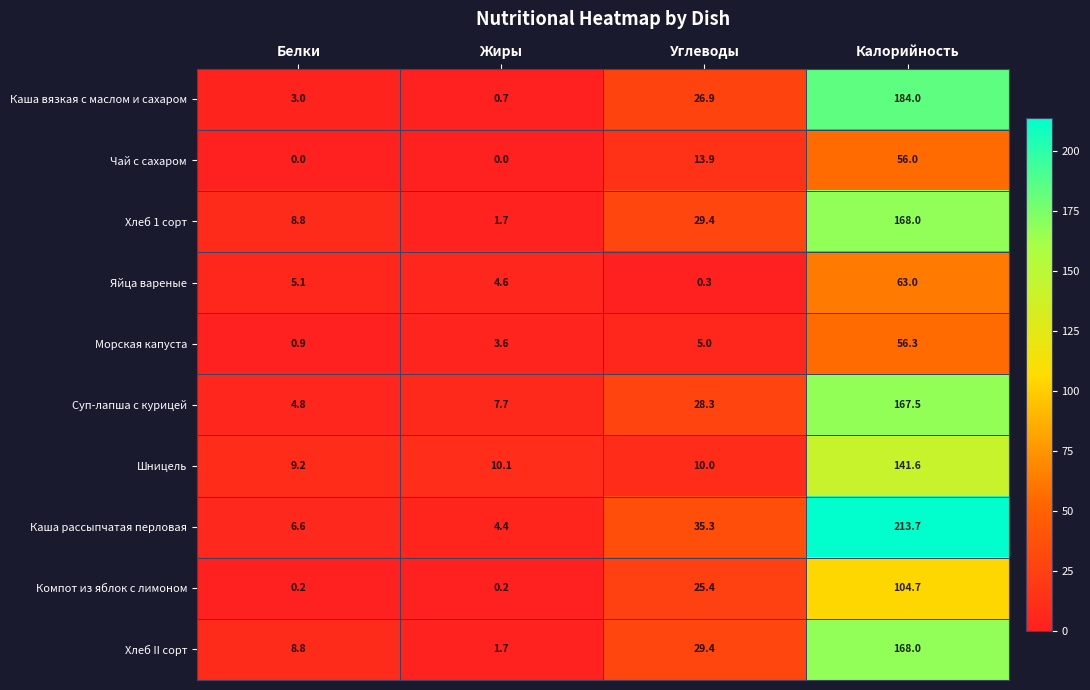

What is the lowest value of the Яйца вареные series?

0.3